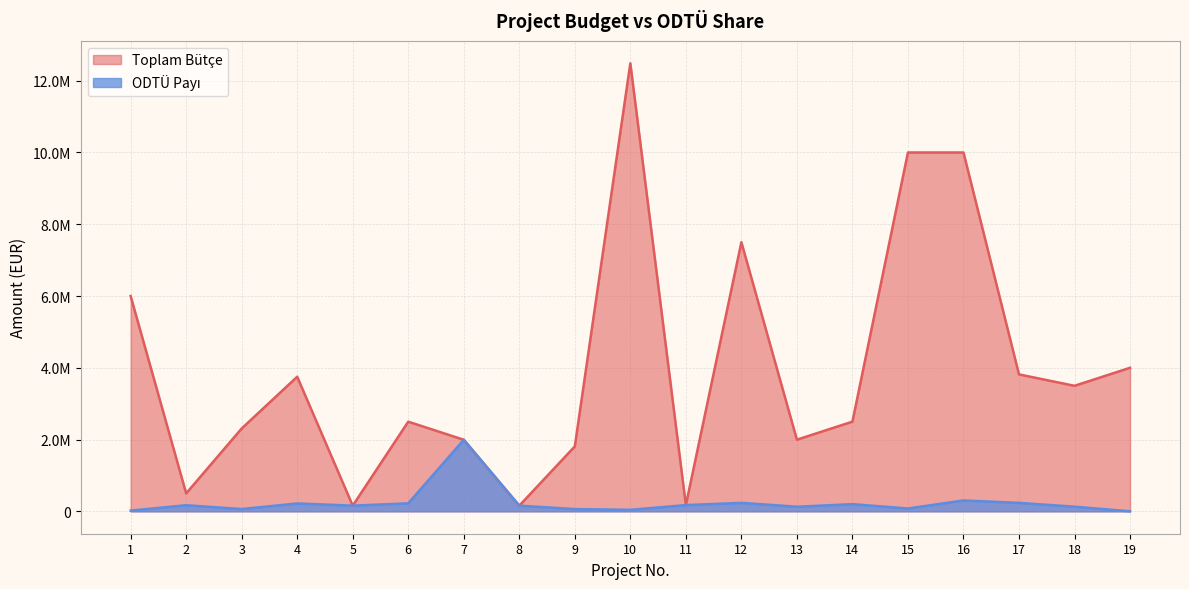

Reading left to right, extract all data points from this chart.

Toplam Bütçe: 1=6000000.0	2=499500.0	3=2308500.0	4=3750535.0	5=157845.6	6=2497984.5	7=1993750.0	8=157845.6	9=1809000.0	10=12485258.8	11=173250.0	12=7499981.2	13=1996573.8	14=2498661.2	15=9999737.5	16=9999804.8	17=3815947.4	18=3497735.0	19=4000000.0
ODTÜ Payı: 1=19555.0	2=170000.0	3=63000.0	4=219250.0	5=157845.6	6=222500.0	7=1993750.0	8=157845.6	9=63000.0	10=41500.0	11=173250.0	12=235636.2	13=128062.5	14=199987.5	15=78500.0	16=302918.5	17=235557.4	18=129437.5	19=0.0